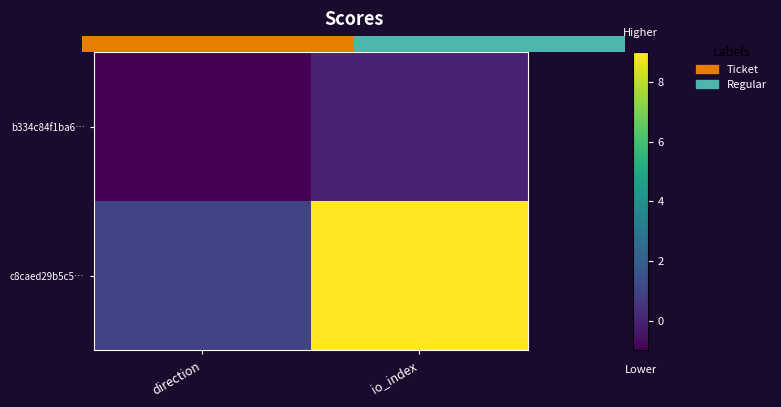

Which category has the highest value in the c8caed29b5c5… series?

io_index